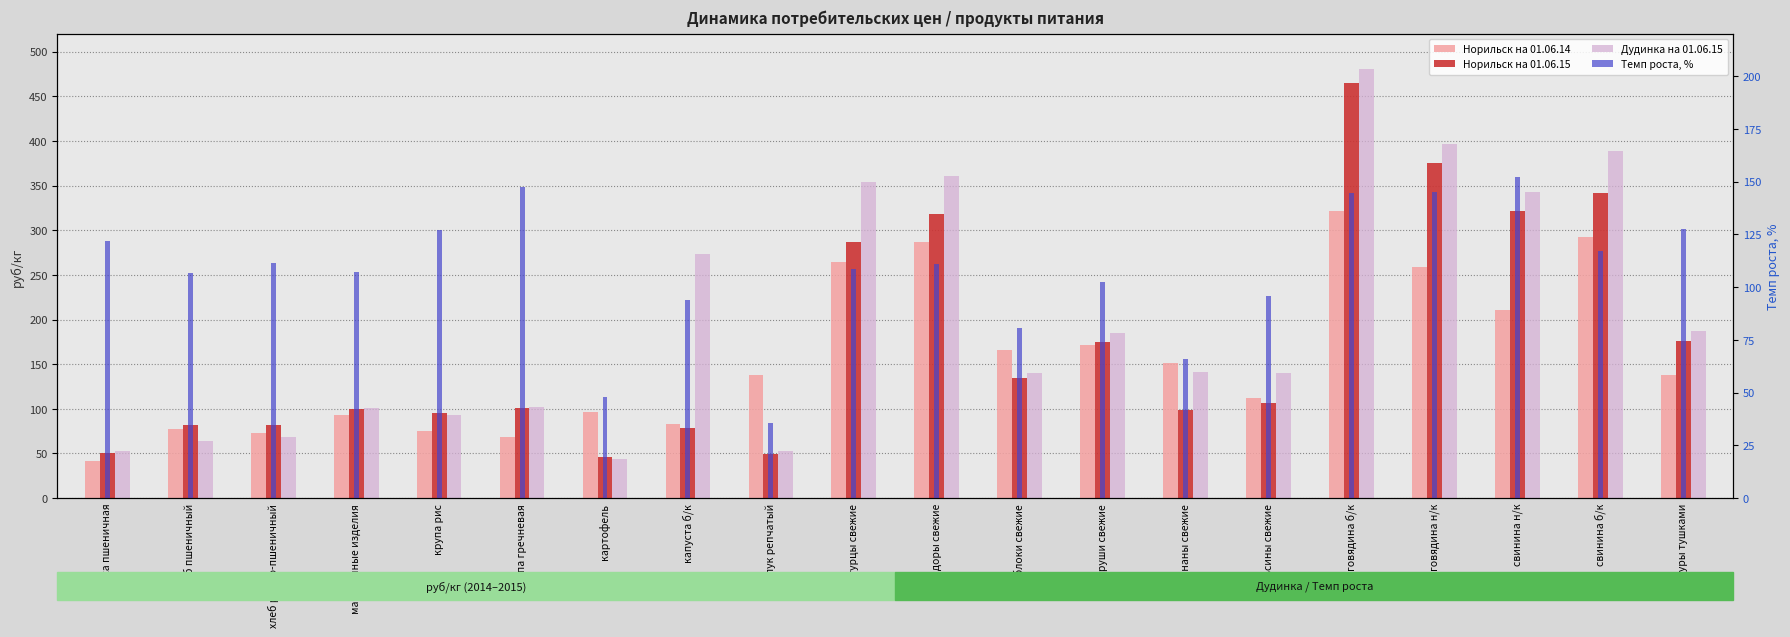

Reading right to left, list all the values displayed in this chart.

Норильск на 01.06.14: 137.6	292.8	211.0	258.8	321.9	111.9	151.0	171.2	166.1	287.1	264.4	137.6	83.3	96.8	68.4	75.3	92.8	73.2	77.1	41.2
Норильск на 01.06.15: 175.5	342.2	321.0	375.7	465.0	107.0	99.2	175.3	134.0	318.4	286.7	49.2	78.1	46.4	100.8	95.8	99.3	81.7	82.3	50.2
Дудинка на 01.06.15: 187.3	389.2	342.5	396.8	480.3	139.8	141.7	185.0	139.9	361.2	353.8	52.5	273.5	43.9	101.8	92.9	101.3	68.3	64.0	52.5
Темп роста, %: 127.5	116.9	152.1	145.2	144.4	95.6	65.7	102.4	80.7	110.9	108.4	35.8	93.8	47.9	147.4	127.2	107.0	111.6	106.7	121.8